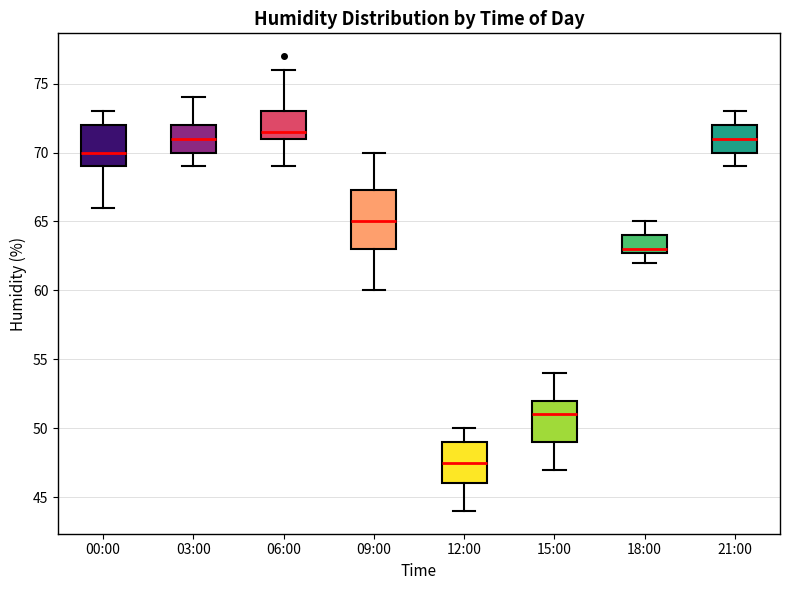

Which box is the tallest, from its lower edge to its upper edge?

09:00